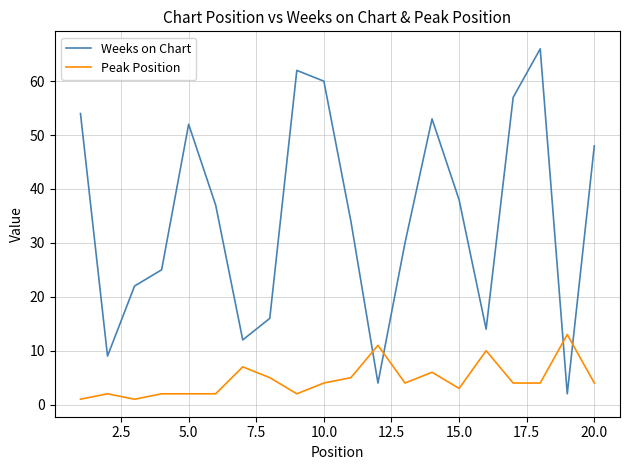

Reading right to left, what are all the values shown in this chart?

Weeks on Chart: 48	2	66	57	14	38	53	30	4	34	60	62	16	12	37	52	25	22	9	54
Peak Position: 4	13	4	4	10	3	6	4	11	5	4	2	5	7	2	2	2	1	2	1